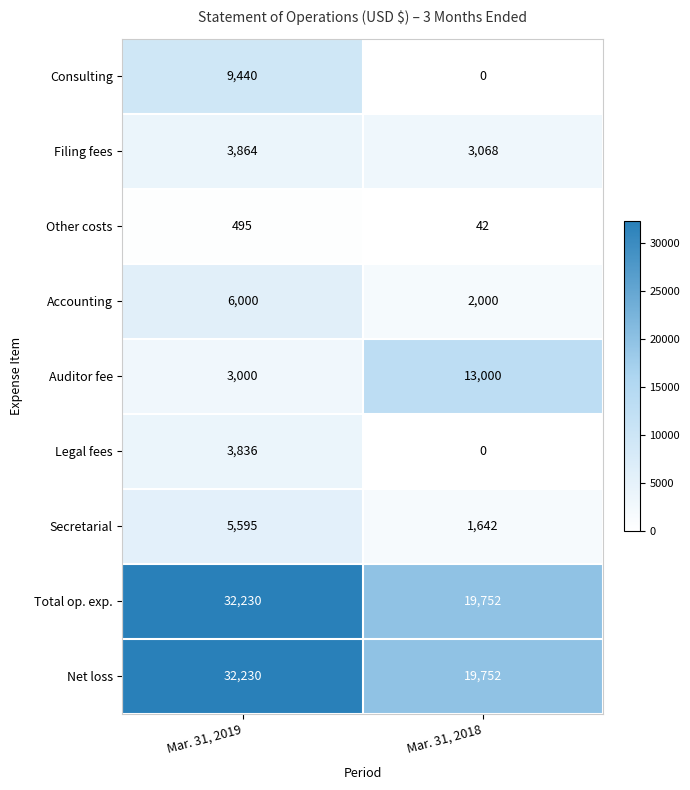

List the labels in order of Other costs value, smallest first.

Mar. 31, 2018, Mar. 31, 2019